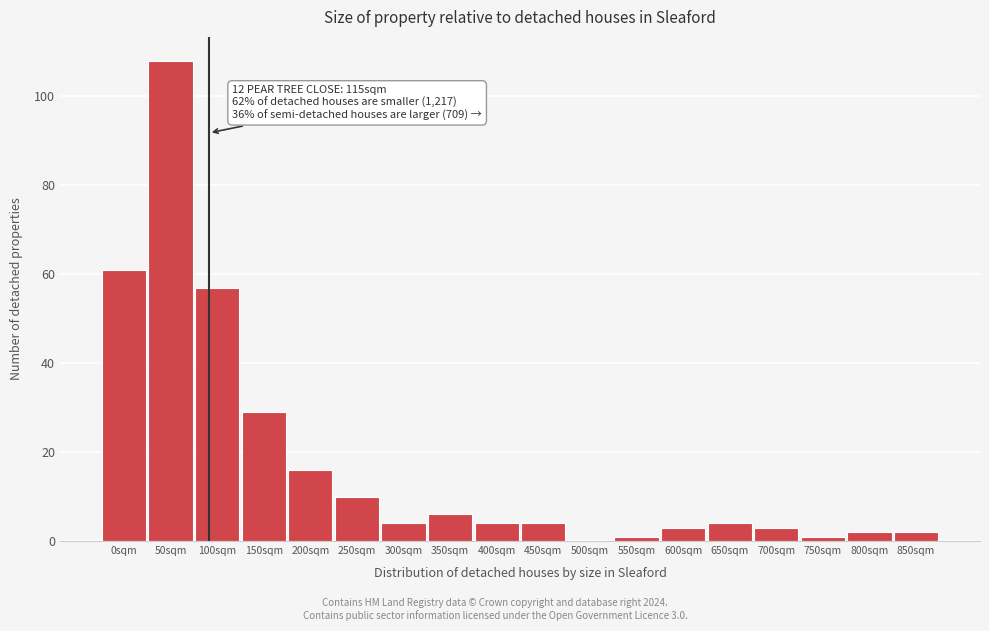

Reading left to right, transcribe all the data shown in this chart.

0sqm=61	50sqm=108	100sqm=57	150sqm=29	200sqm=16	250sqm=10	300sqm=4	350sqm=6	400sqm=4	450sqm=4	500sqm=0	550sqm=1	600sqm=3	650sqm=4	700sqm=3	750sqm=1	800sqm=2	850sqm=2